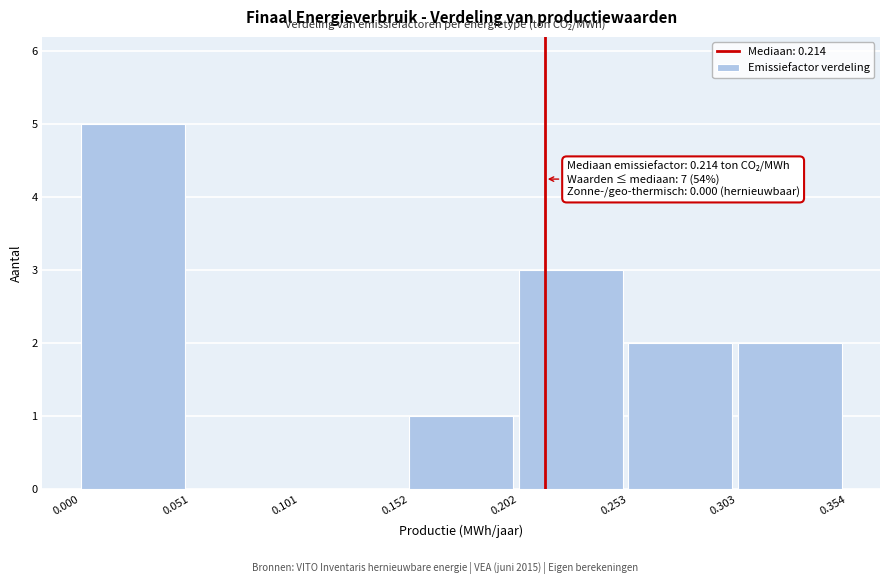

Which range on the x-axis has the tallest bar?

0.000 to 0.051